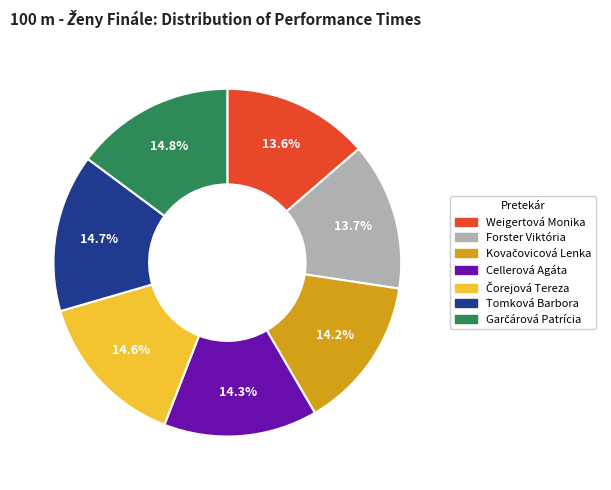

How much of the chart is everything except Weigertová Monika?

86.4%